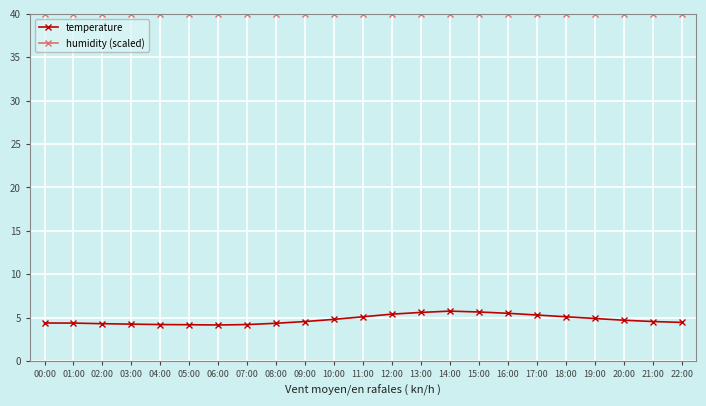

True or false: temperature and humidity (scaled) intersect in this chart.

False